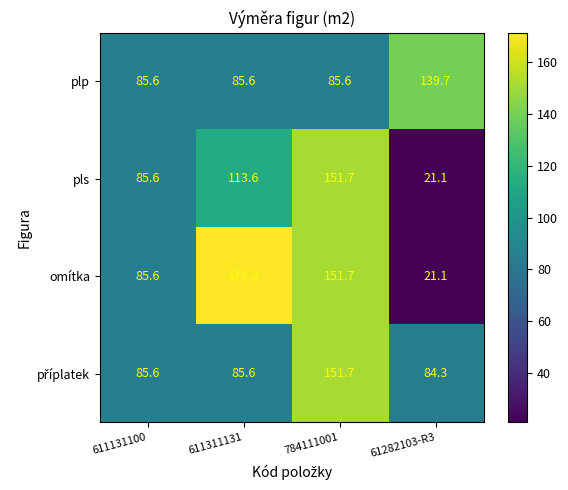

What is the spread (max minus min) of values at 611311131?

85.7